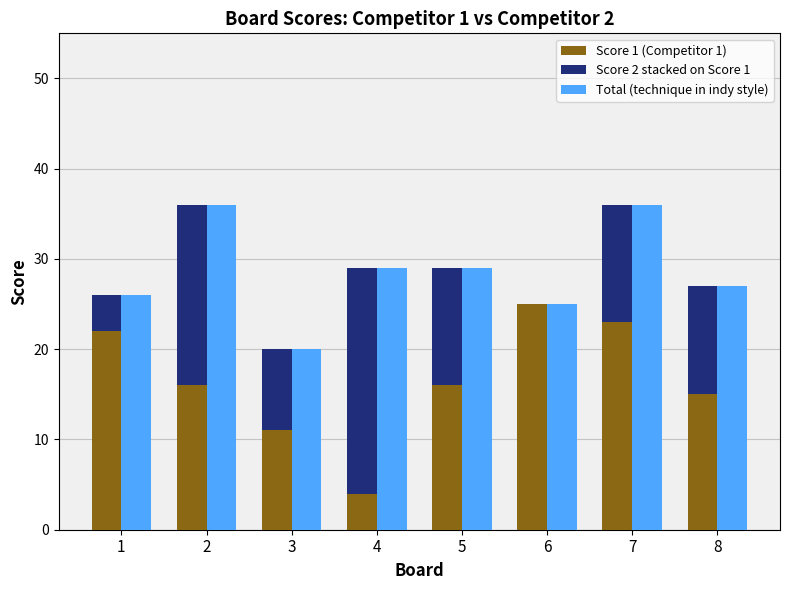

How many categories are shown in the chart?

8